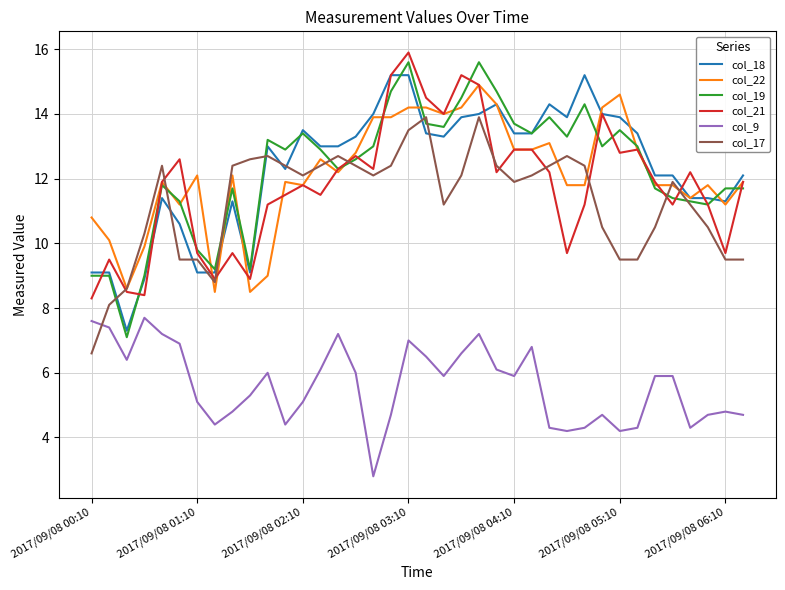

Which series ends up on top after the final intersection of col_17 and col_9?

col_17